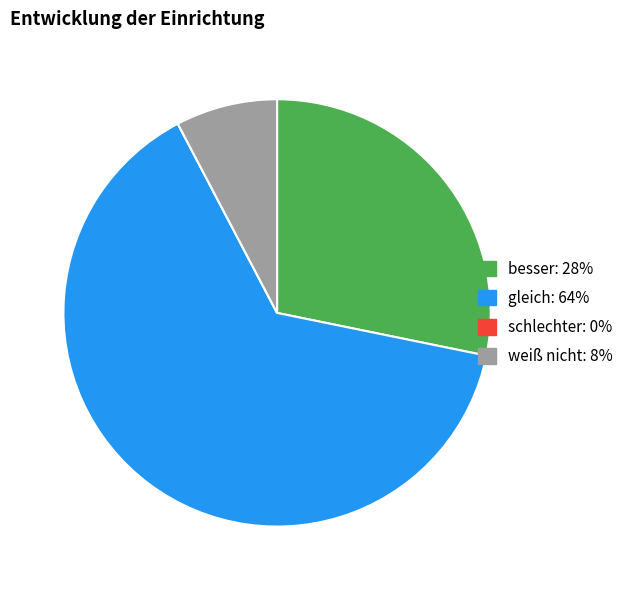

Approximately how many times larger is the value at gleich compared to weiß nicht?

8.3